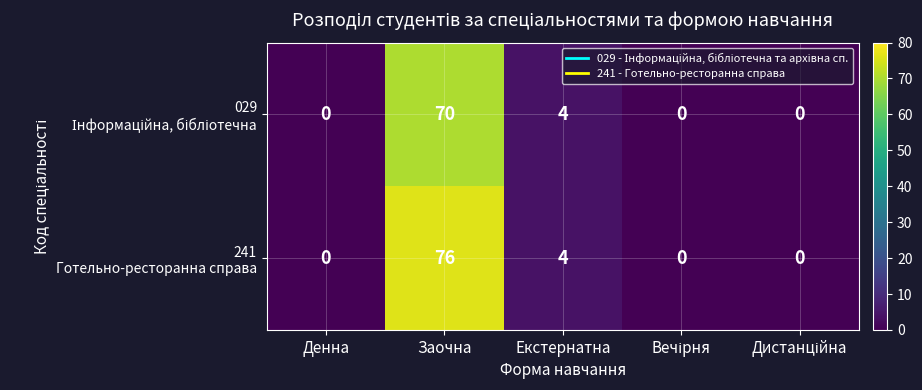

What is the difference between the highest and lowest values at Заочна?

6